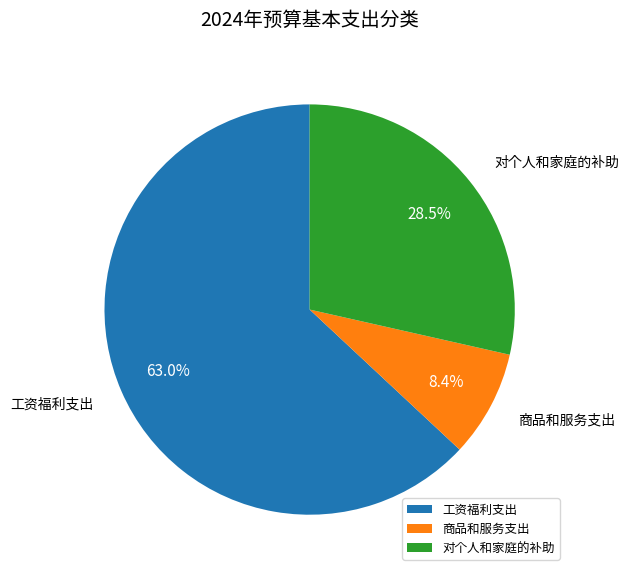

Which category accounts for the majority?

工资福利支出